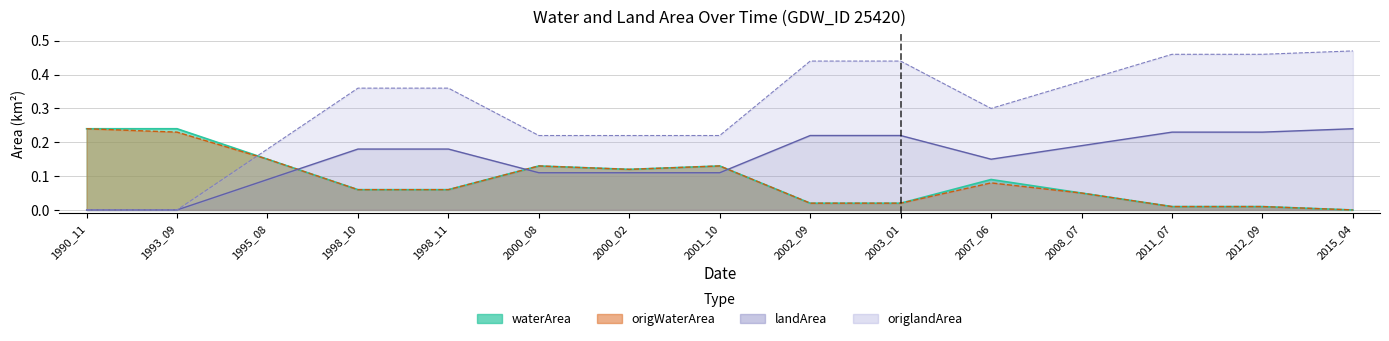

What is the total value across all series at 2007_06?

0.6